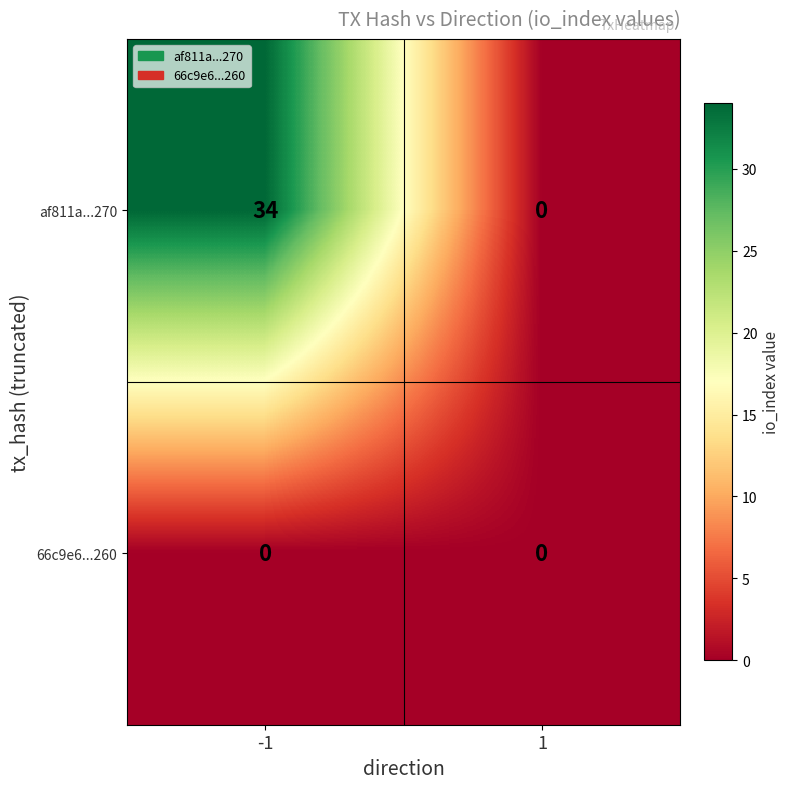

How many categories are shown in the chart?

2